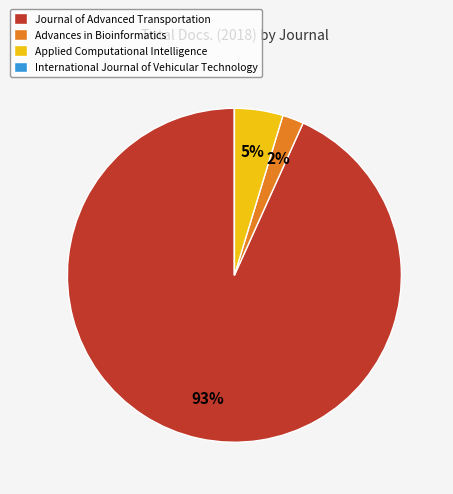

To the nearest percent, what is the difference between the largest and smallest slice percentages?

93%